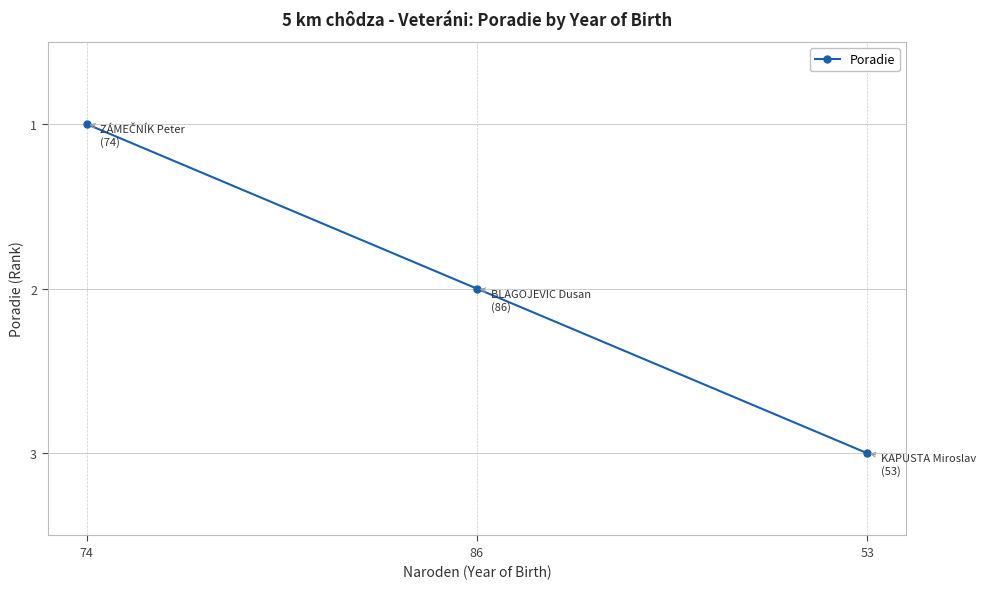

Rank the categories by value from lowest to highest.

74, 86, 53